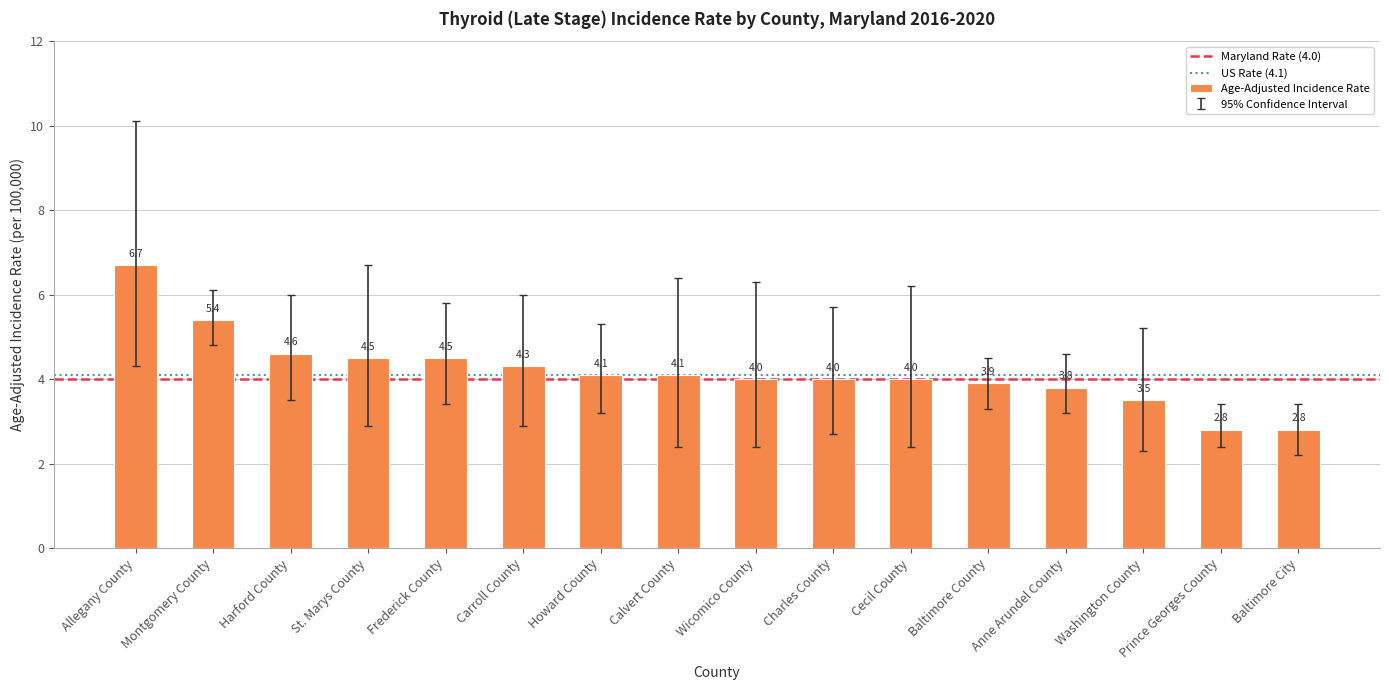

Approximately how many times larger is the value at Washington County compared to Montgomery County?

0.6